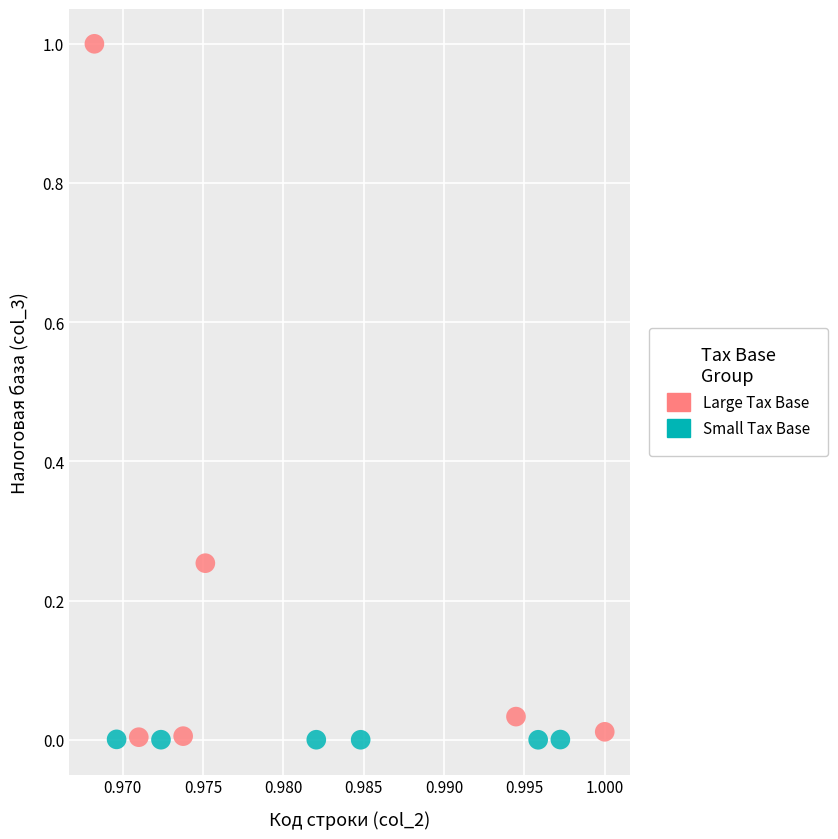

Which series has the largest Y range (max minus min)?

Large Tax Base